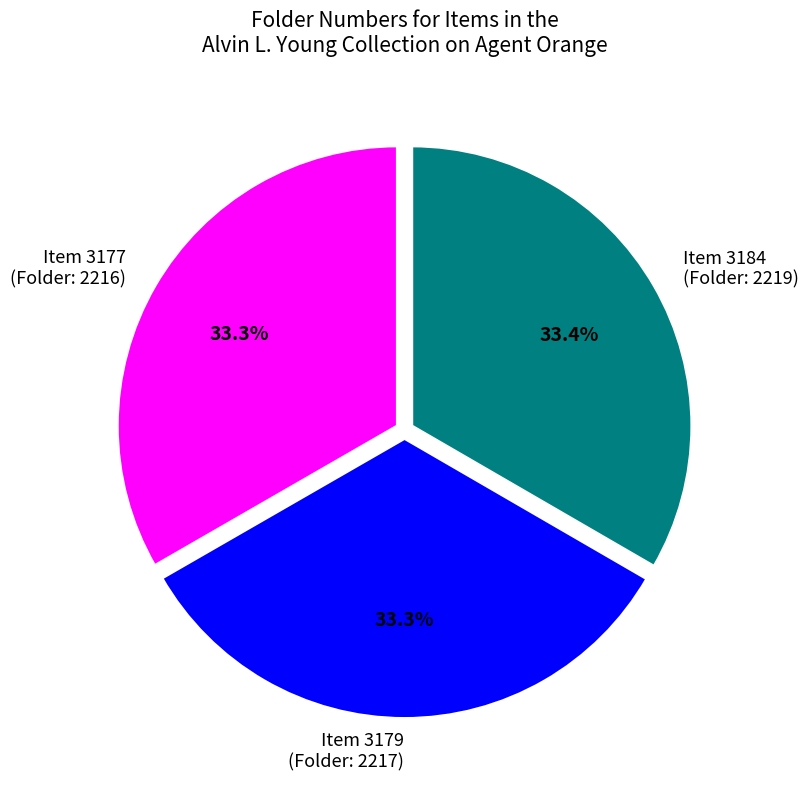

Is there a majority slice in this chart?

No